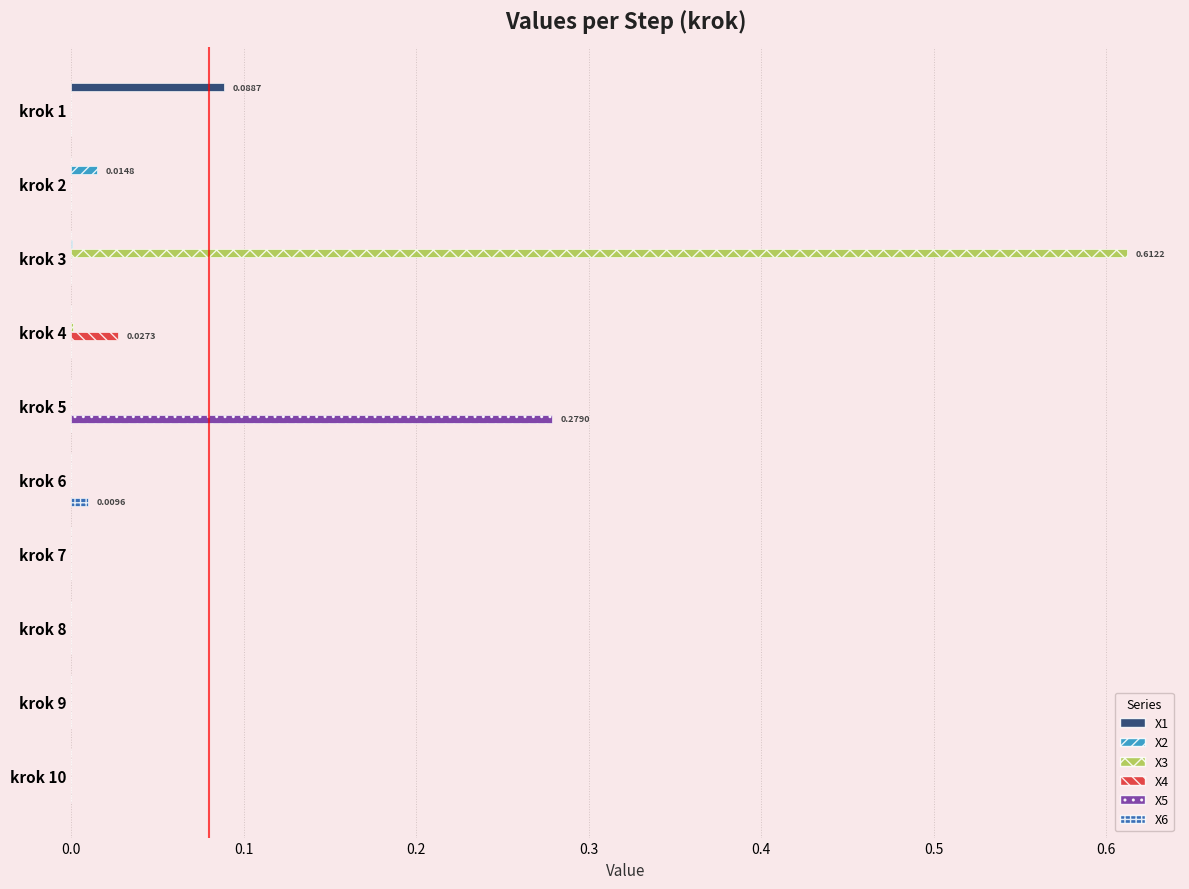

At which category is the sum across all series the highest?

krok 3